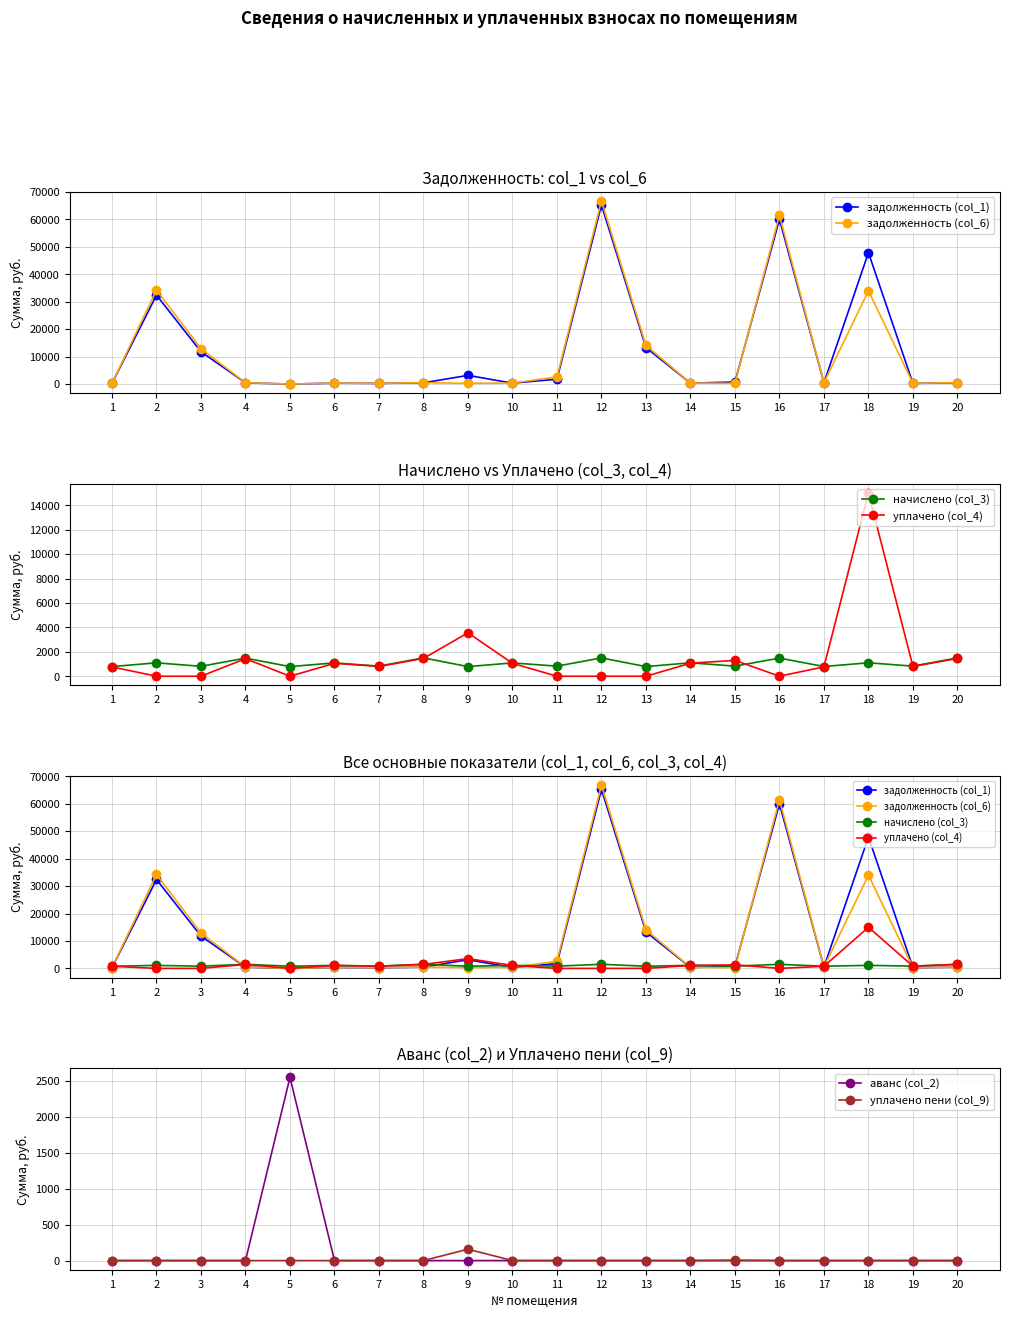

Between 6 and 4, which is larger?

4